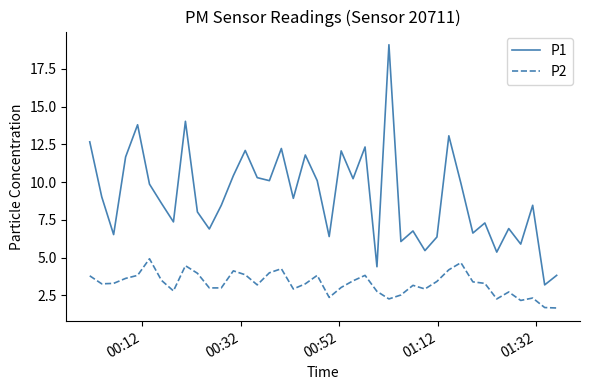

What is the minimum value for P2?

1.7